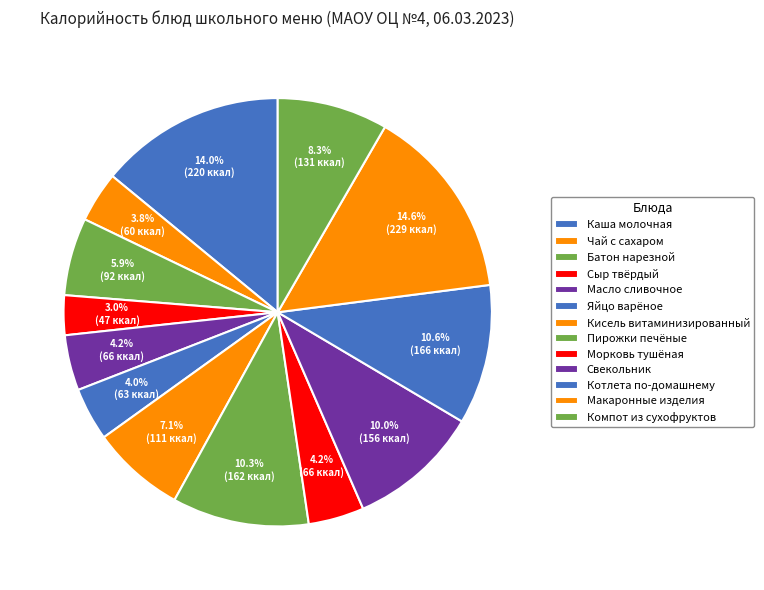

What percentage is the Батон нарезной slice, to the nearest percent?

6%